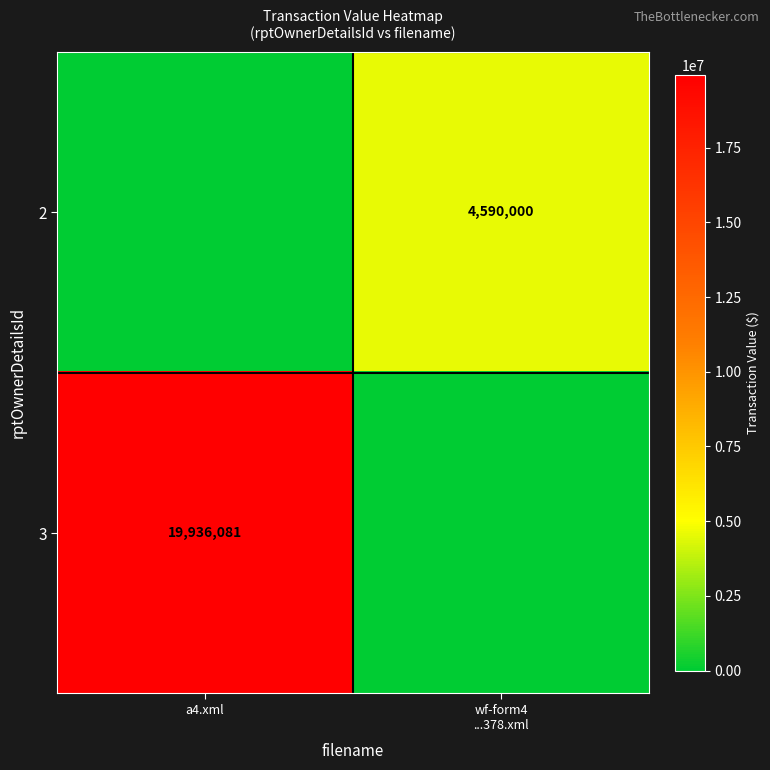

The value of 3 at a4.xml is 19936081. True or false?

True